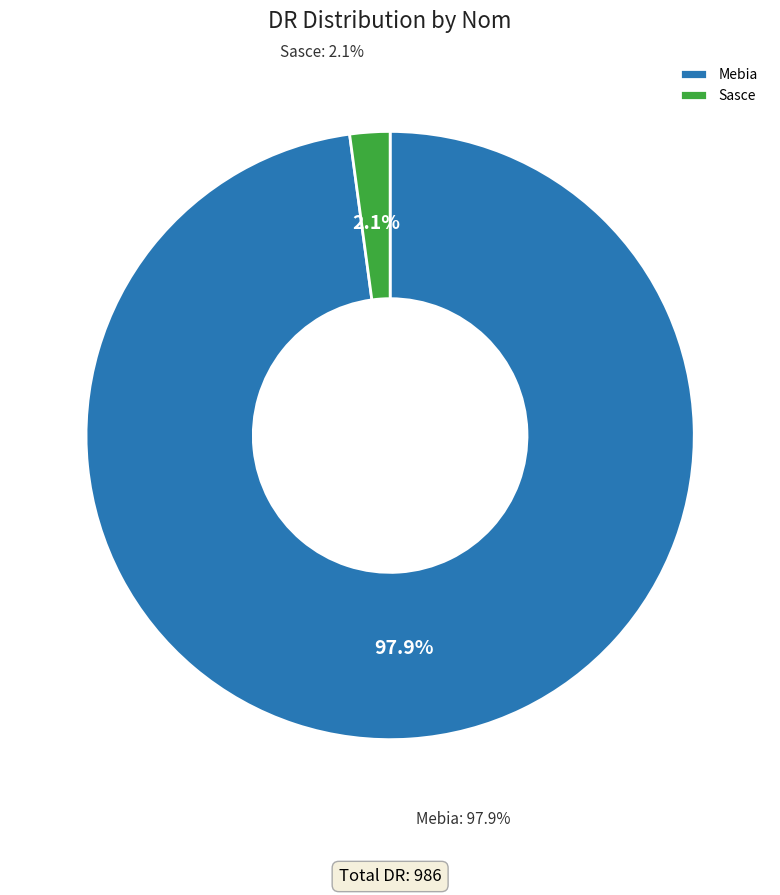

What percentage do Sasce and Mebia together represent?

100.0%